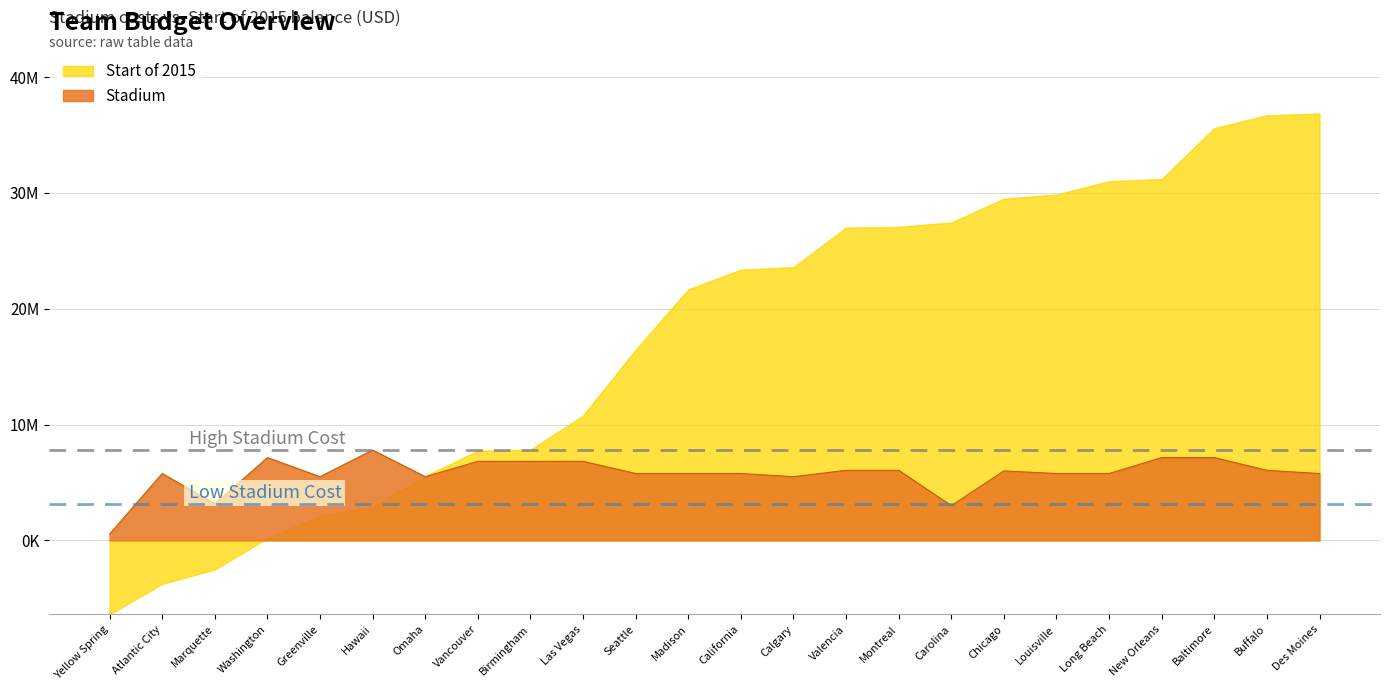

Is it true that the value at Hawaii is 10221204?

False